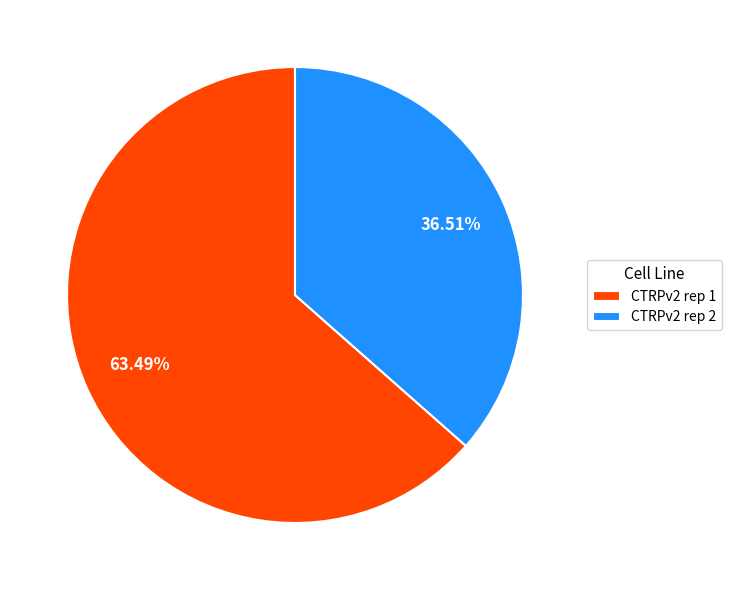

Is it true that CTRPv2 rep 1 is 57% of the pie?

False